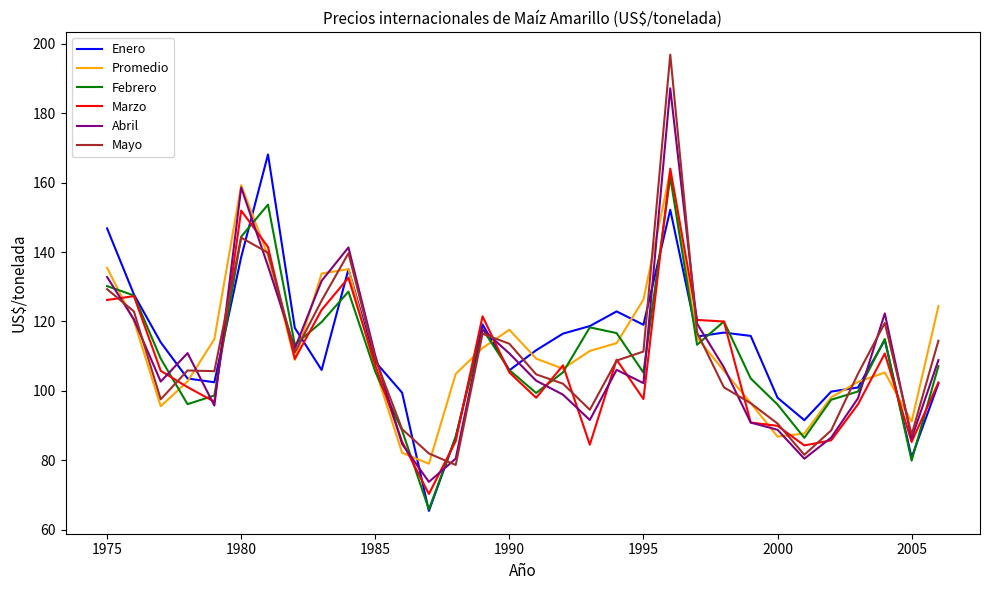

What is the minimum value shown in the chart?

65.5